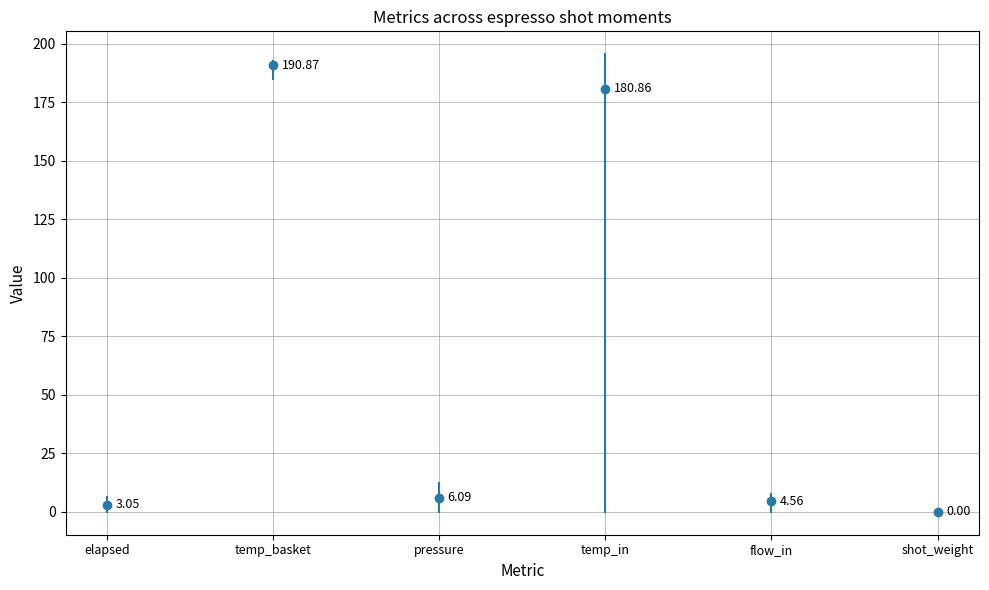

How many lines are shown in the chart?

6